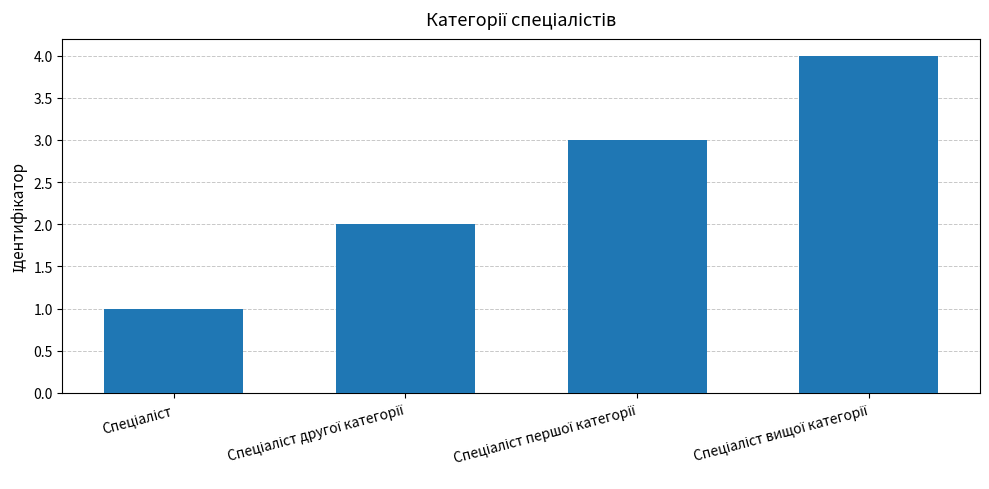

What is the smallest value displayed?

1